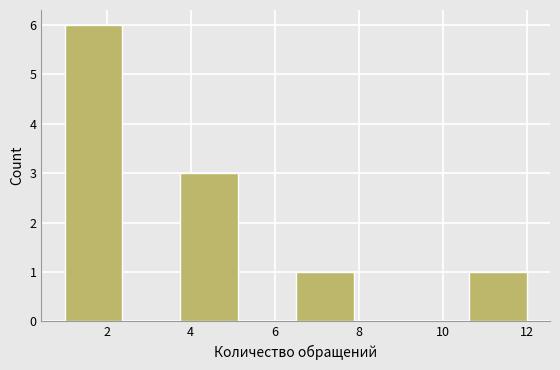

Reading left to right, transcribe this chart: for each bar, give the range it covers on the x-axis and its height. Neither the bar edges nor the heights are printed on the chart, so give them approximately, as read against the axes.

1.0 to 2.4: 6
2.4 to 3.8: 0
3.8 to 5.2: 3
5.2 to 6.6: 0
6.6 to 7.8: 1
7.8 to 9.2: 0
9.2 to 10.6: 0
10.6 to 12.0: 1